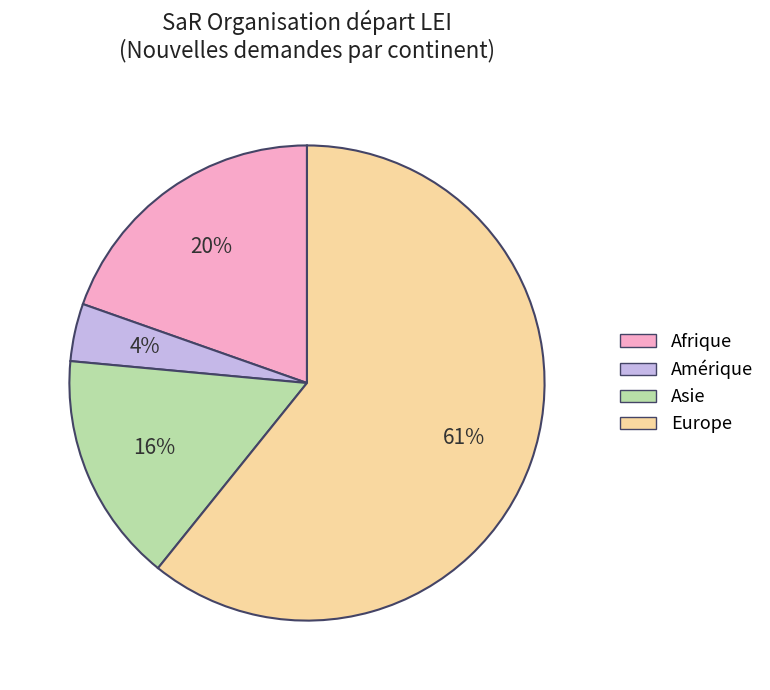

How many slices are in this pie chart?

4